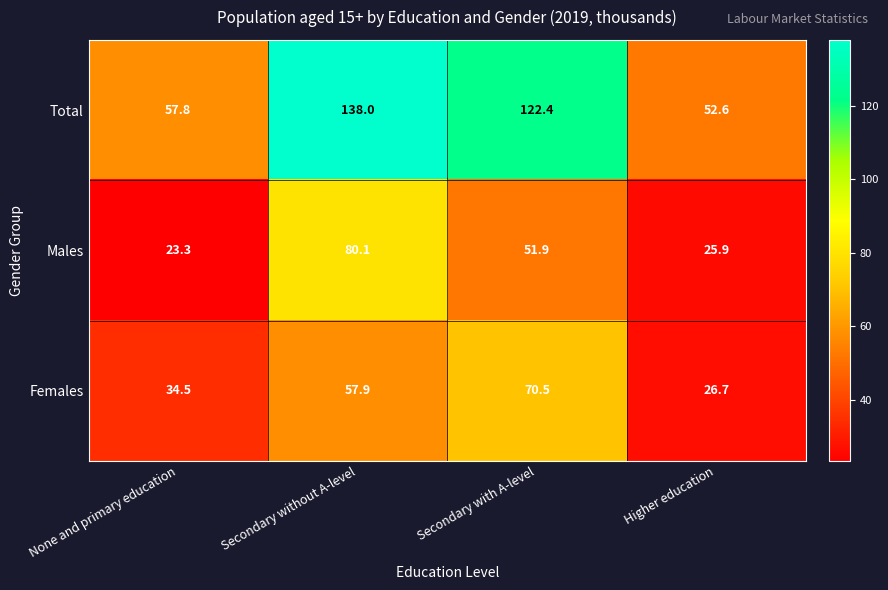

Which series changed the most between None and primary education and Secondary without A-level?

Total